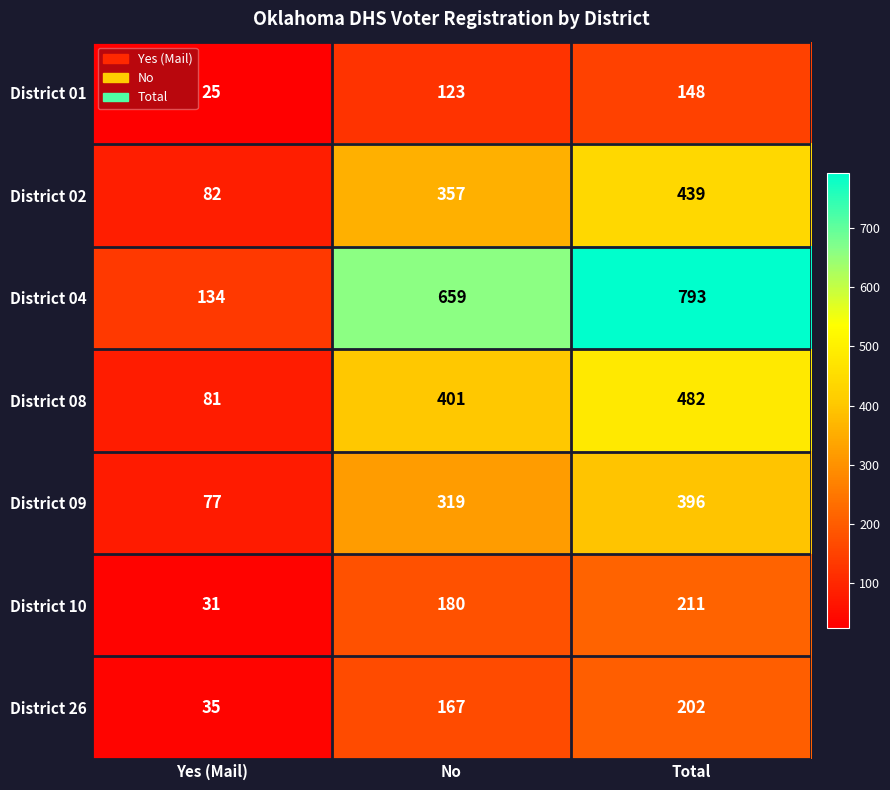

Which series changed the most between No and Total?

District 04